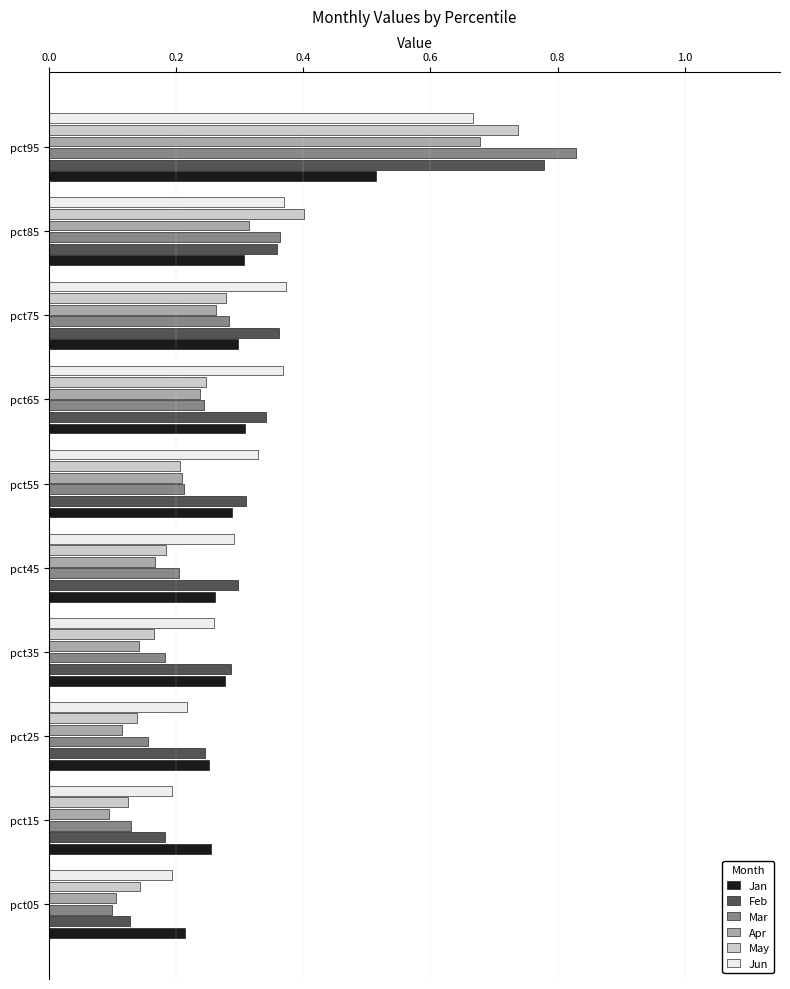

Between pct05 and pct35, which series saw the biggest shift?

Feb